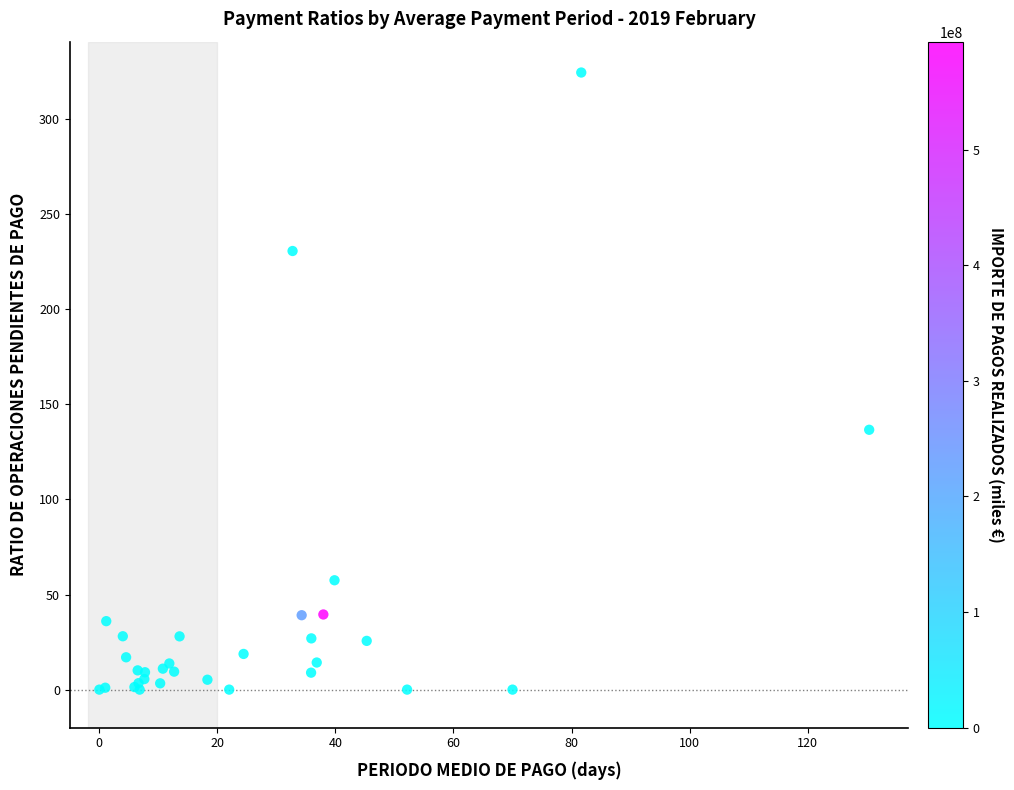

What Y value in the scatter plot is closest to 162?

136.6